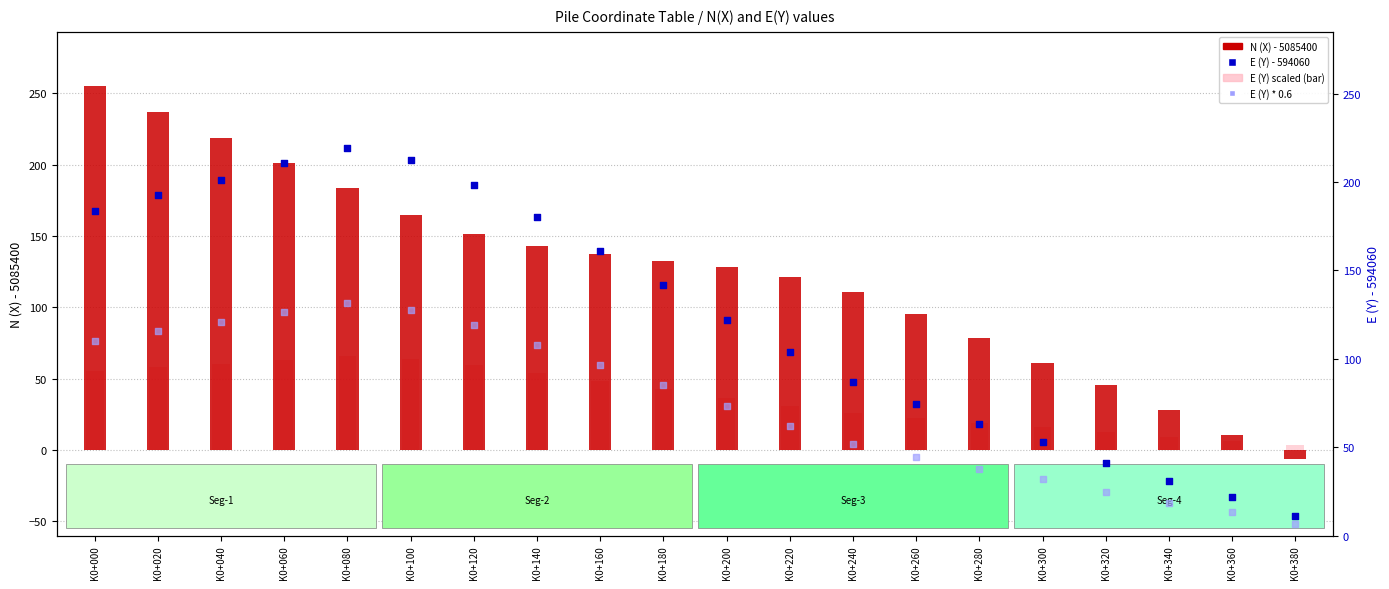

Which series has the largest Y range (max minus min)?

N (X) - 5085400